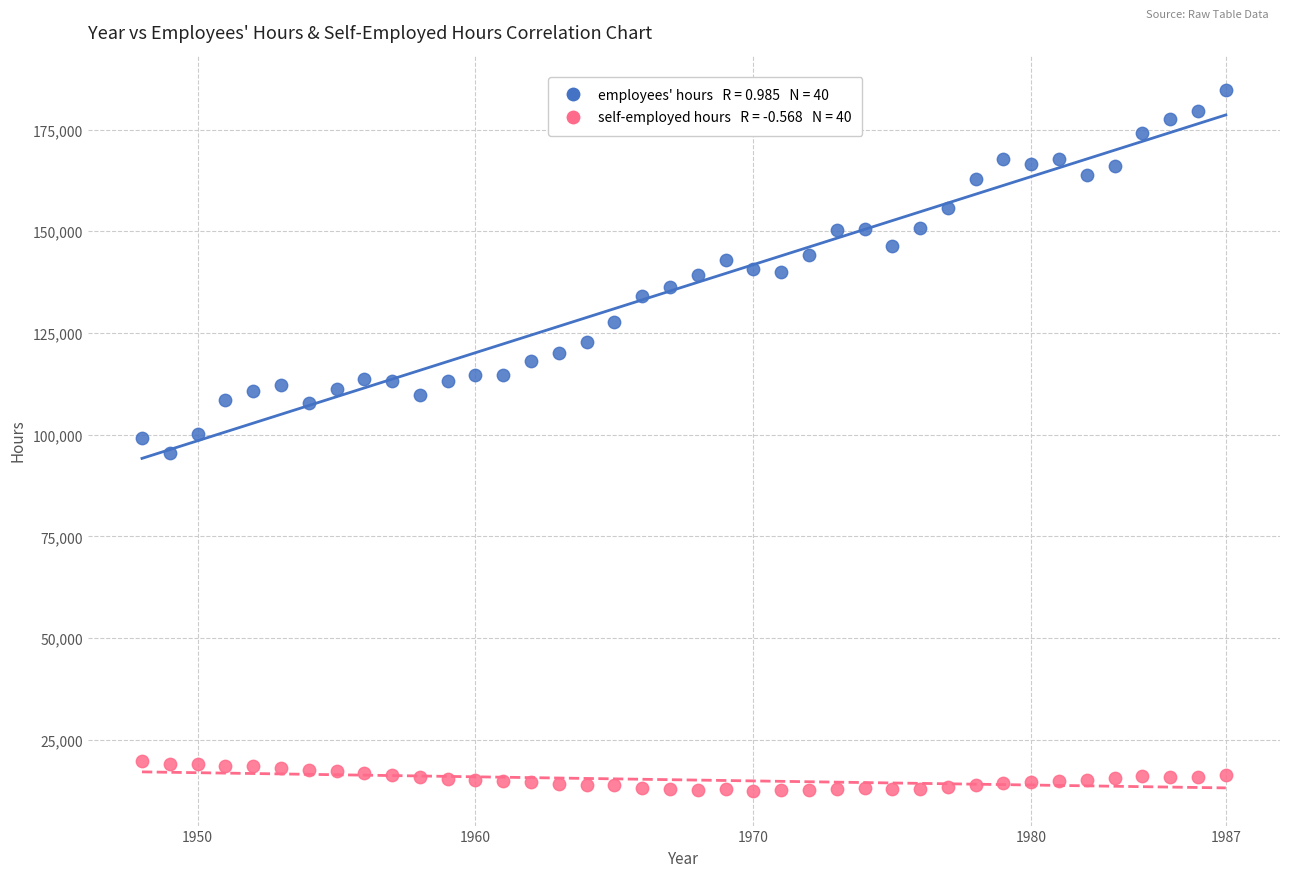

Across all data points, what is the range of Y values (max minus min)?

172253.1